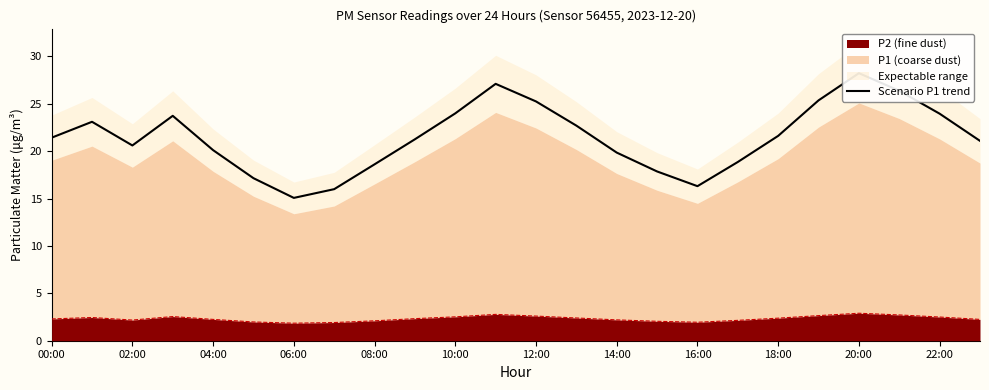

How many lines are shown in the chart?

1